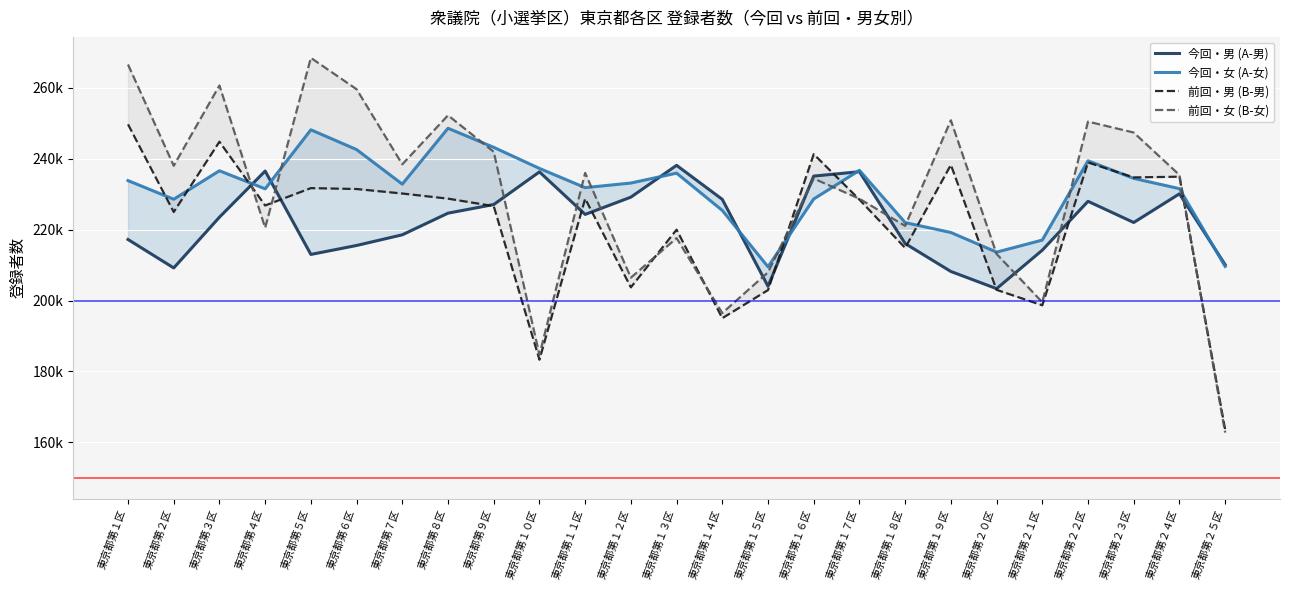

What is the label of the 16th point from the right?

東京都第１０区